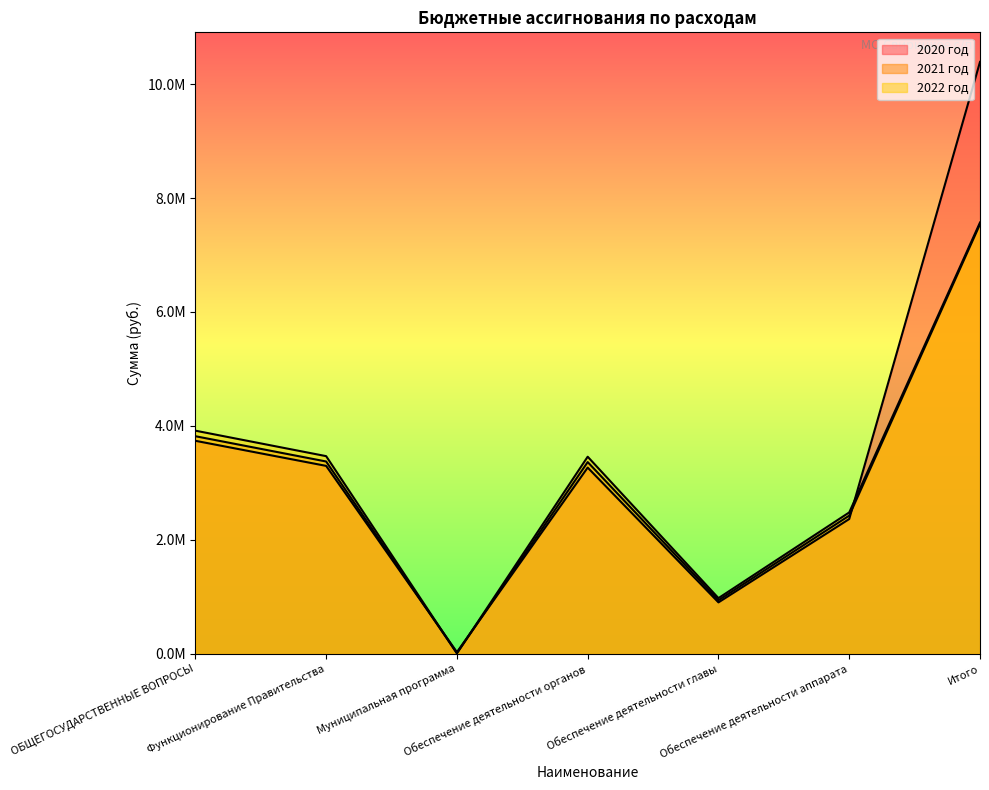

Where is the first local minimum for 2022 год?

Муниципальная программа